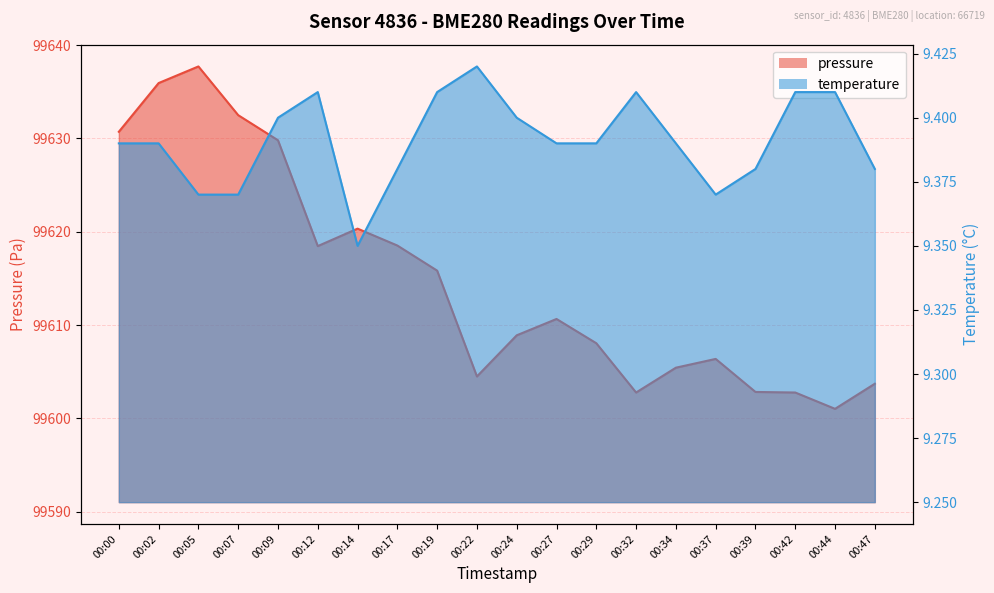

What value does the temperature series have at 00:24?

9.4